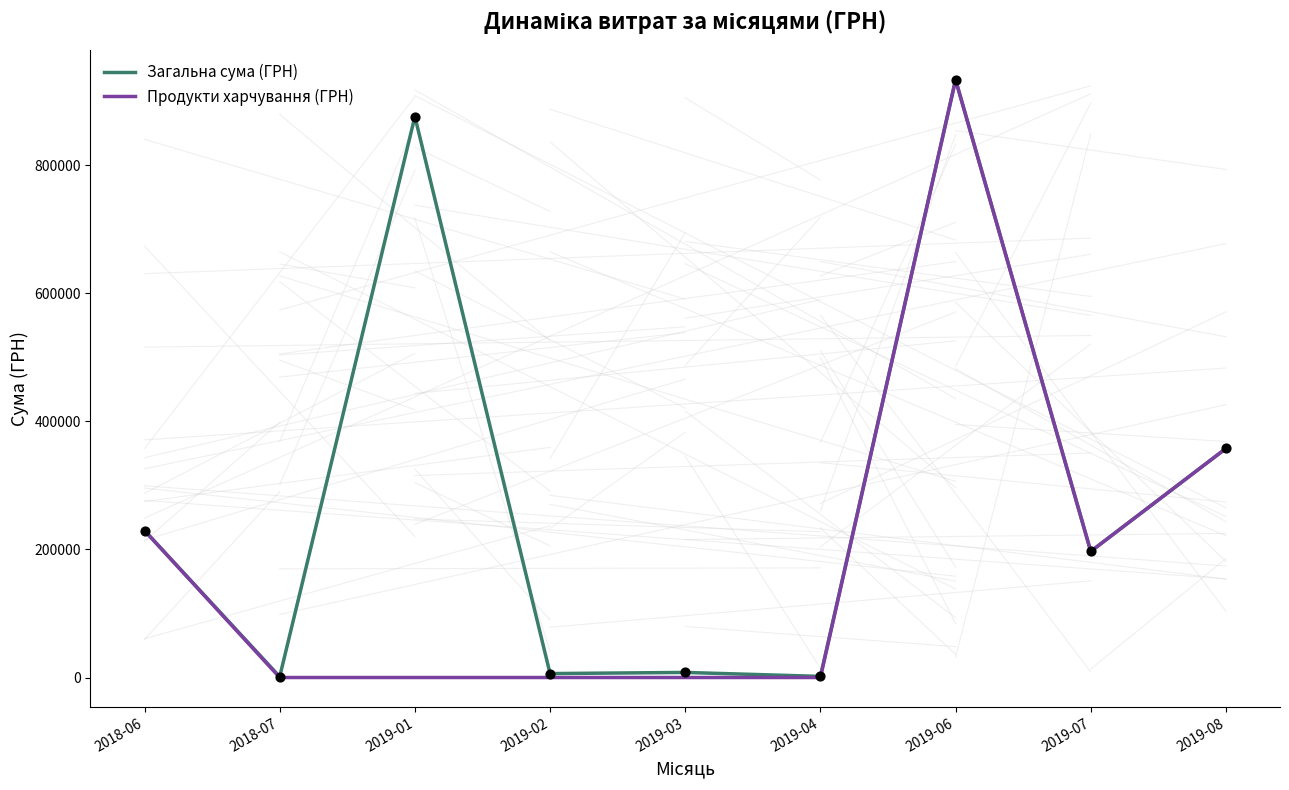

What is the total value across all series at 2019-08?

715304.8